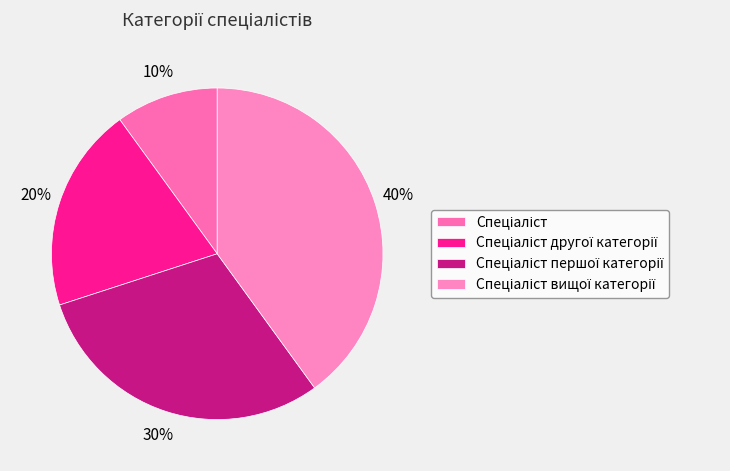

To the nearest percent, what is the combined percentage of Спеціаліст першої категорії and Спеціаліст?

40%